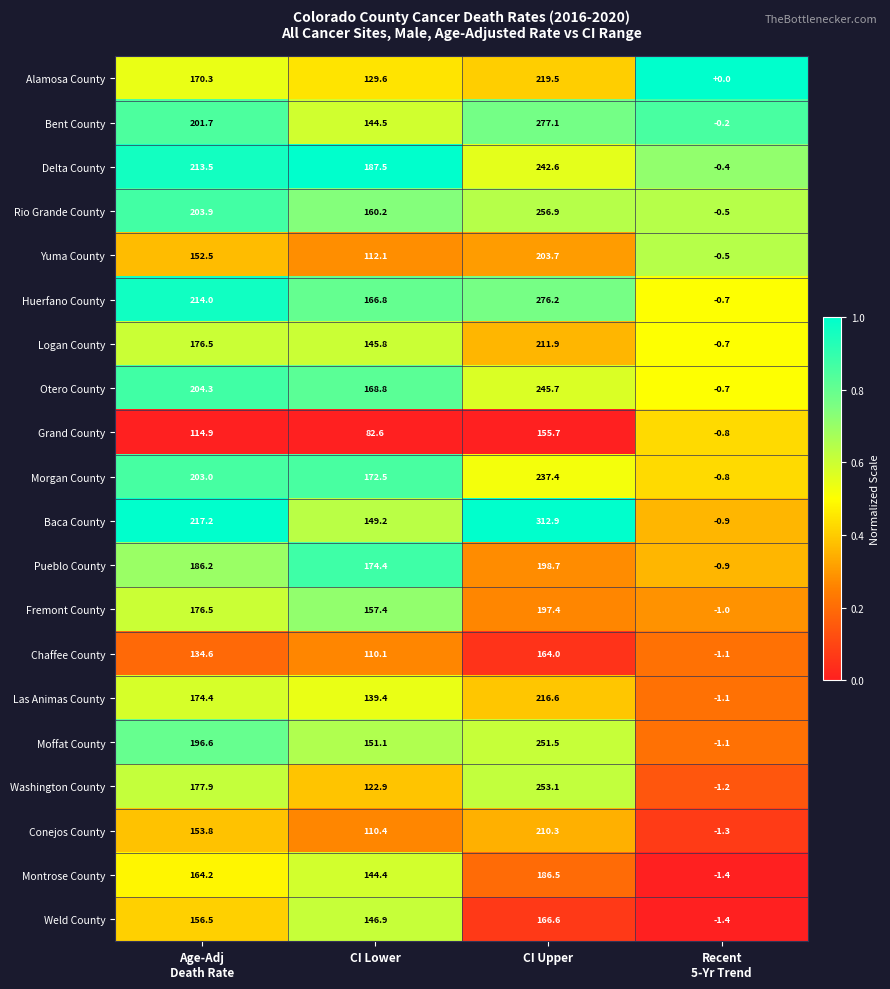

The value of Morgan County at CI Lower is 278.4. True or false?

False